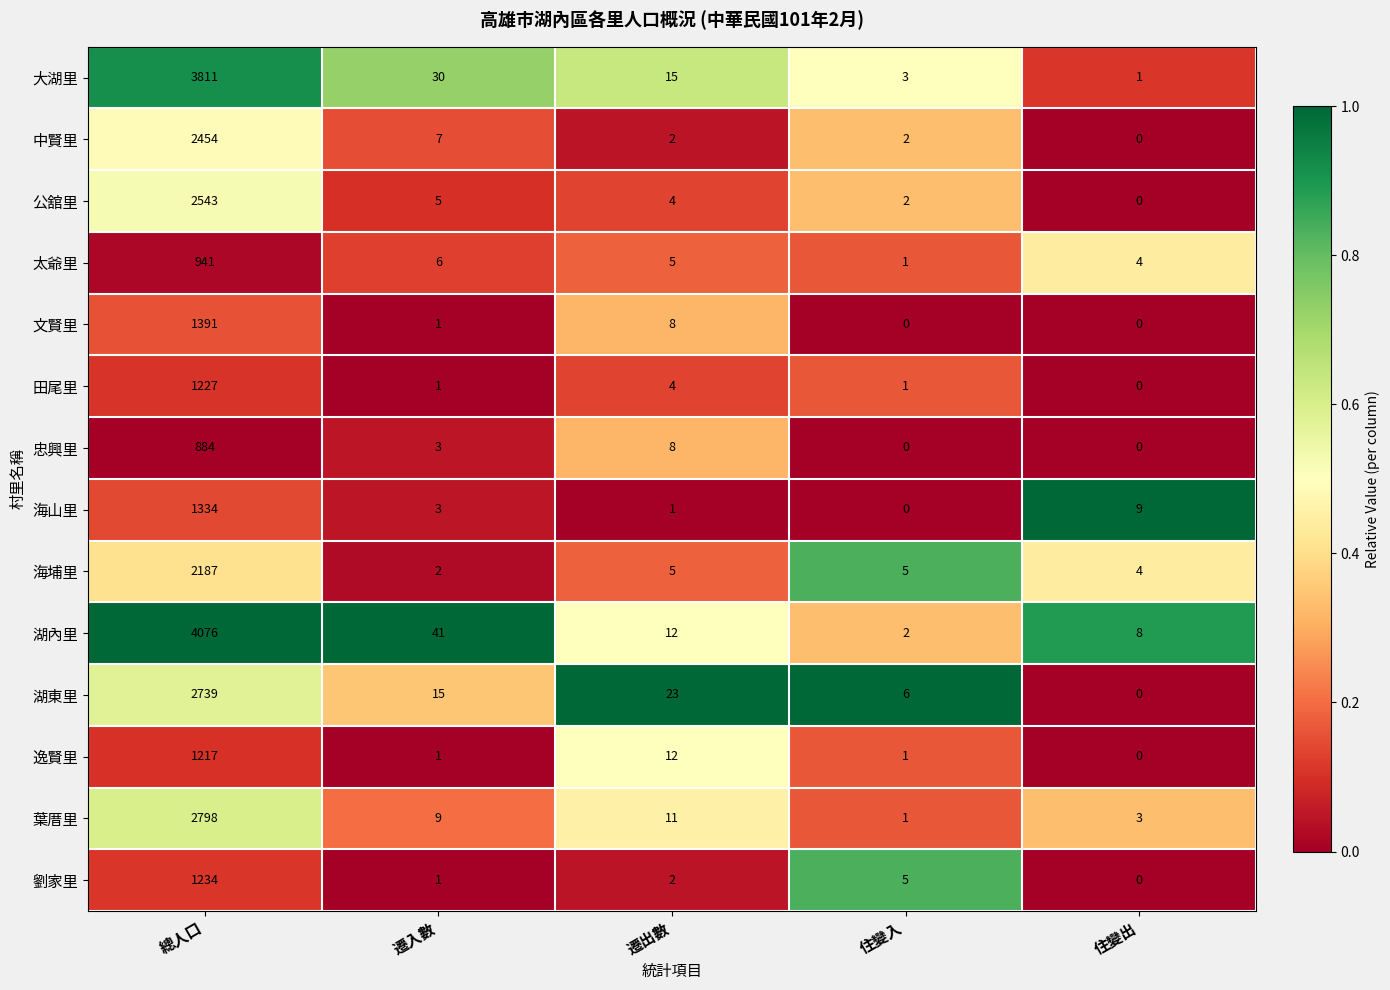

Which series has the largest total across all categories?

湖內里